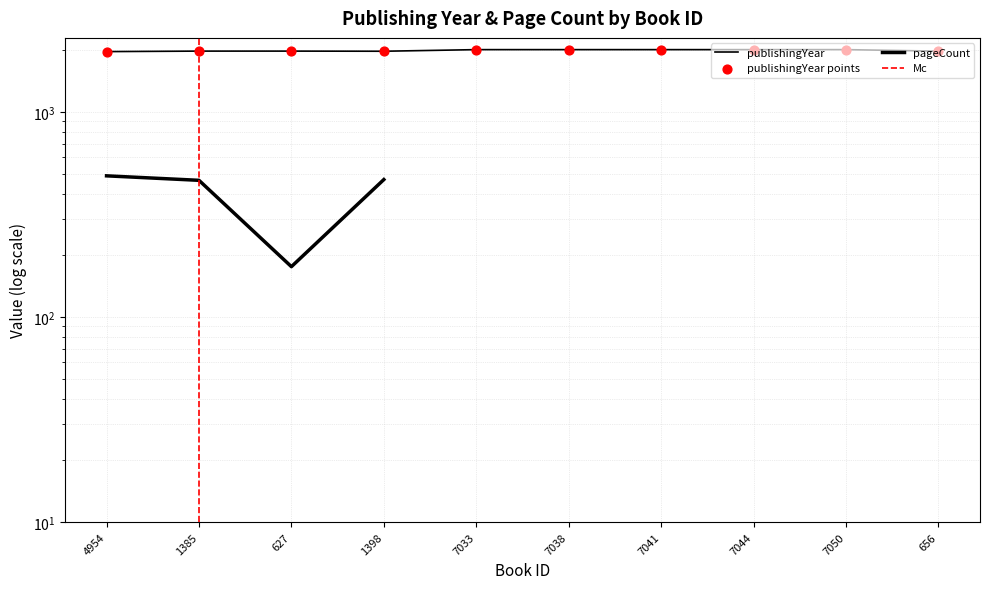

Which has a higher value, 7038 or 1398?

7038